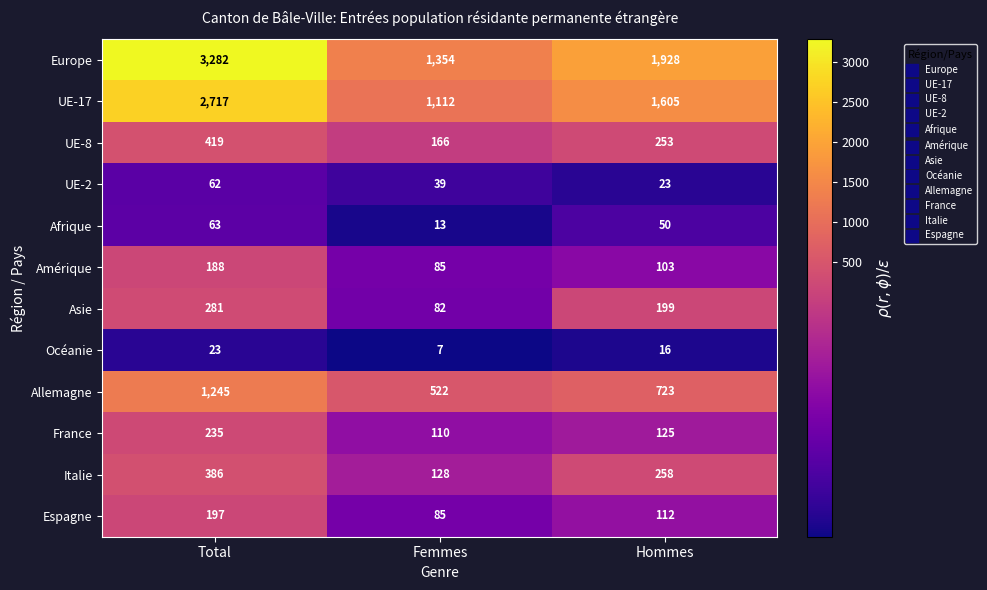

What is the spread (max minus min) of values at Total?

3259